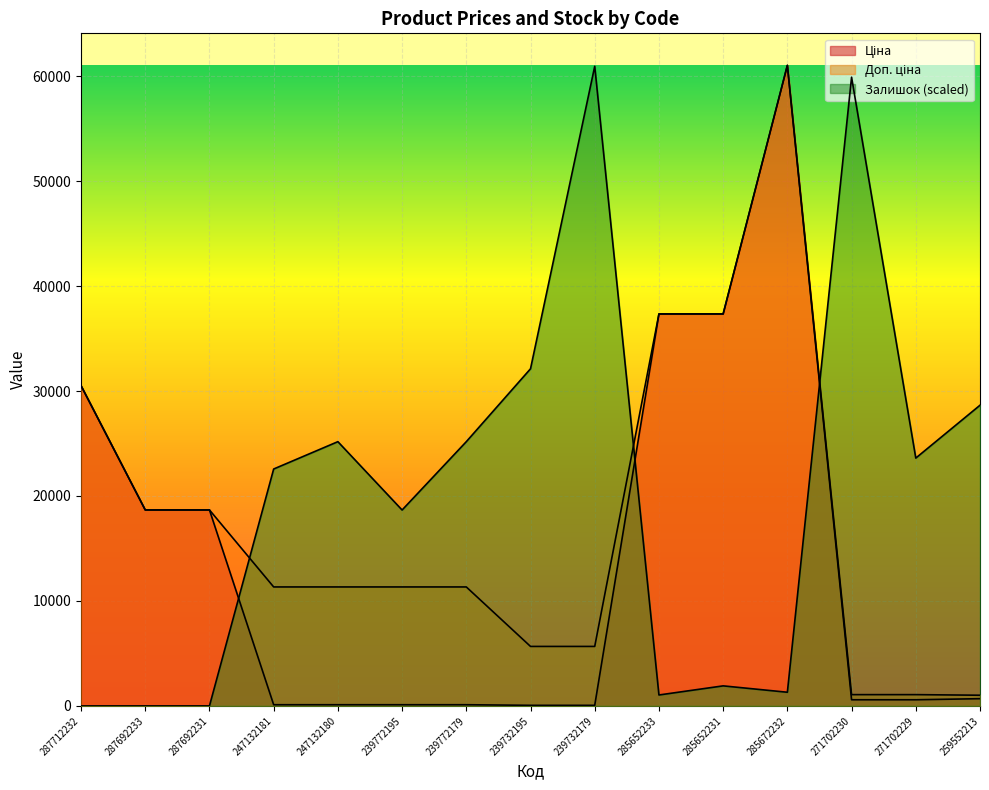

Is the value of Доп. ціна at 239732195 greater than the value of Ціна at 287692233?

No